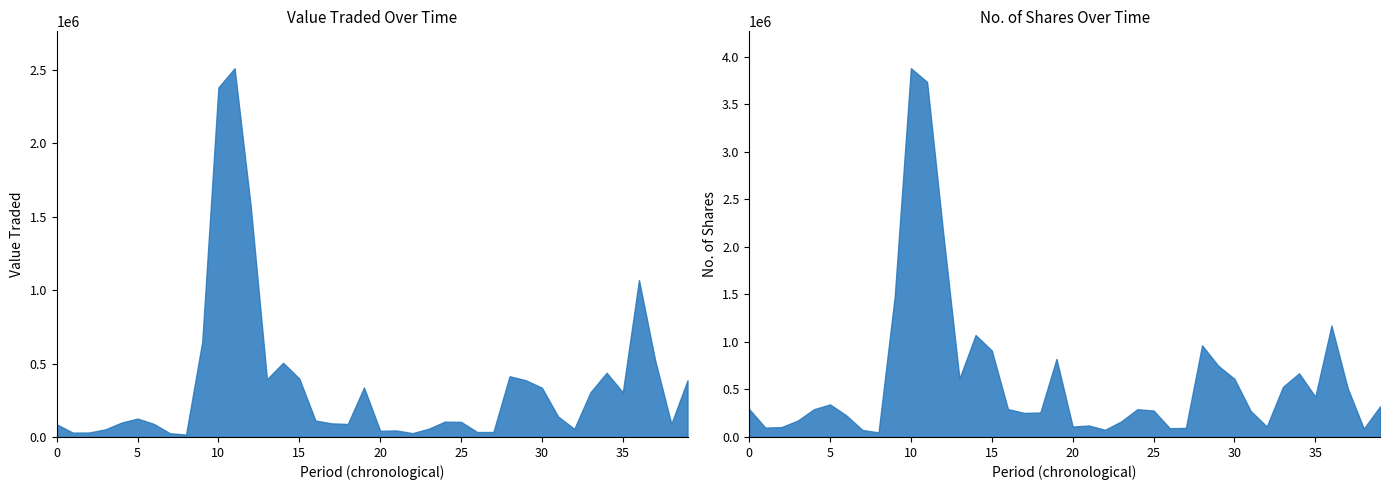

True or false: No. of Shares has more than 0 interior local peaks.

True